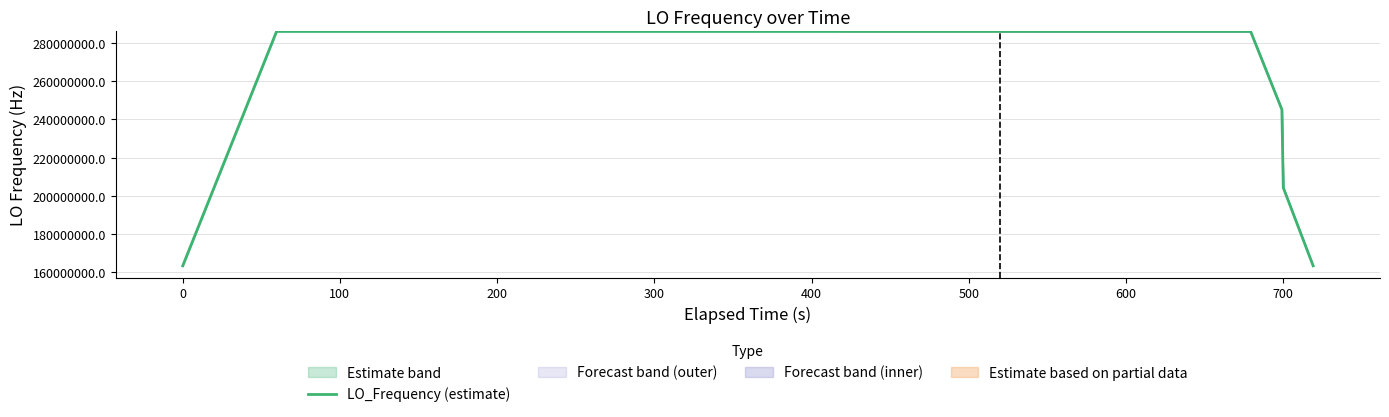

What is the minimum value for LO_Frequency (estimate)?

163455428.2